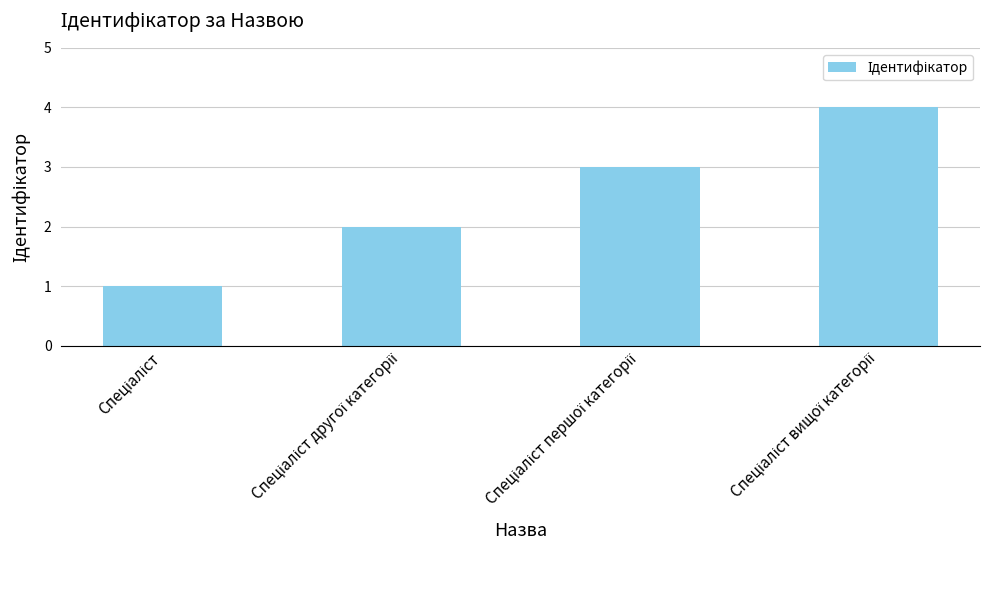

What is the maximum value shown in the chart?

4